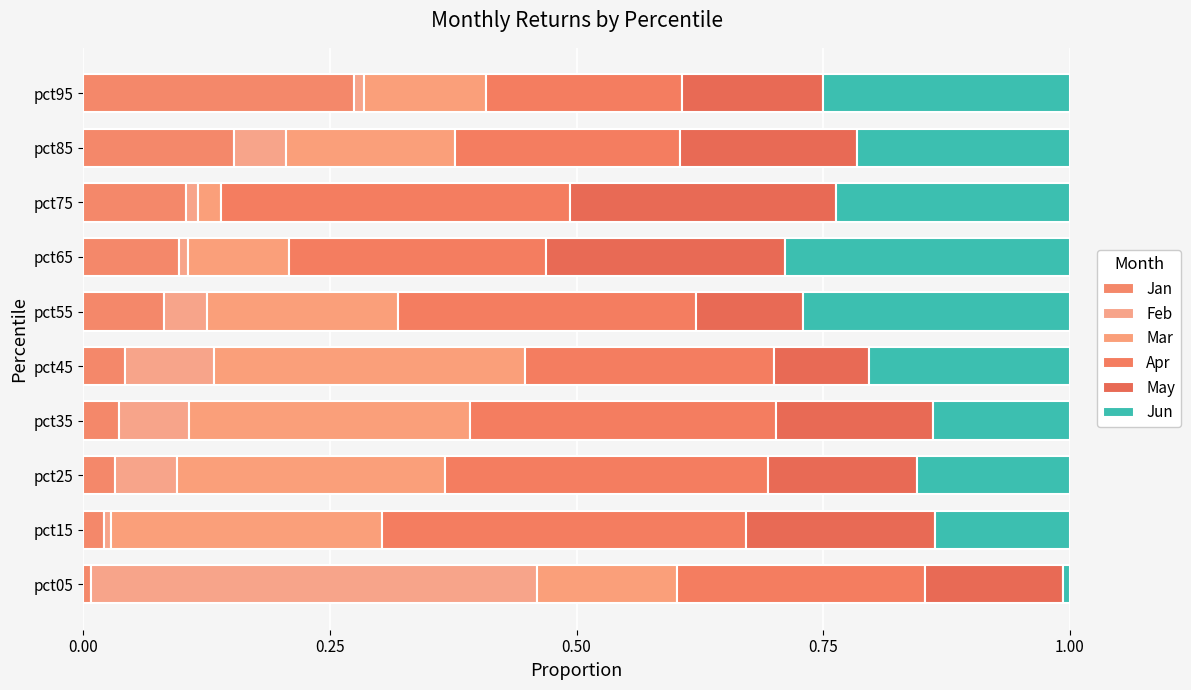

Count the number of categories in the chart.

10